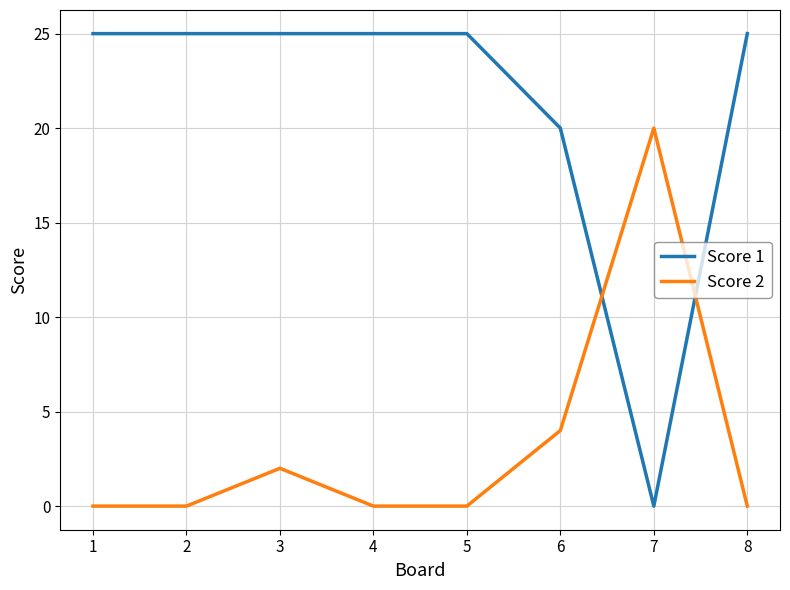

Reading right to left, extract all data points from this chart.

Score 1: 25	0	20	25	25	25	25	25
Score 2: 0	20	4	0	0	2	0	0